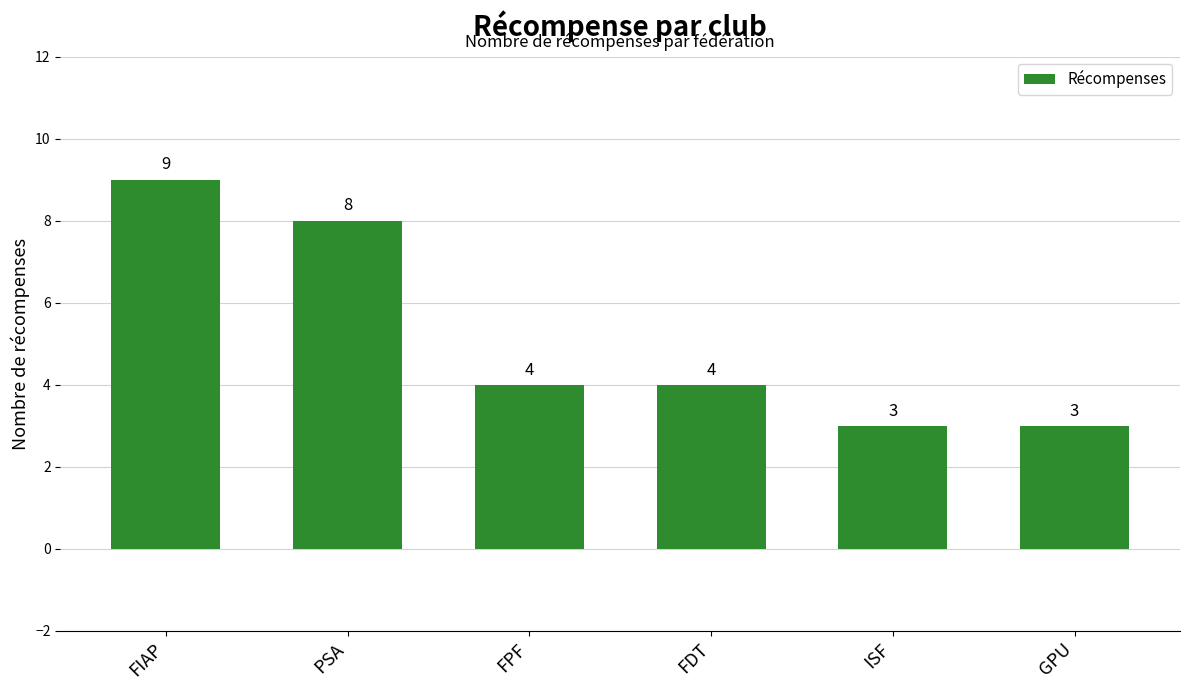

What is the value of the 6th bar from the left?

3